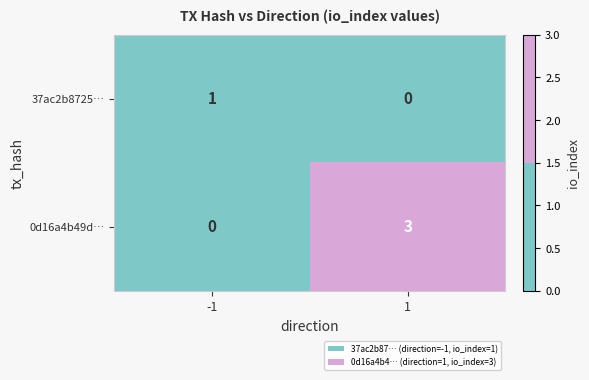

Which series has the widest spread of values?

0d16a4b49d…